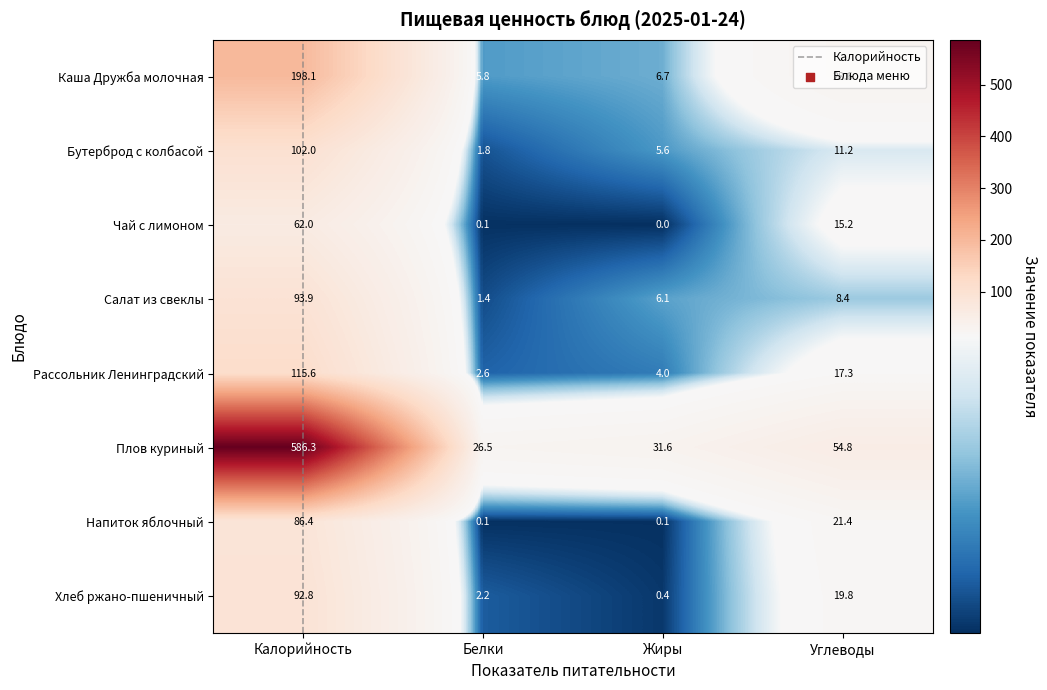

At which category is the sum across all series the highest?

Калорийность